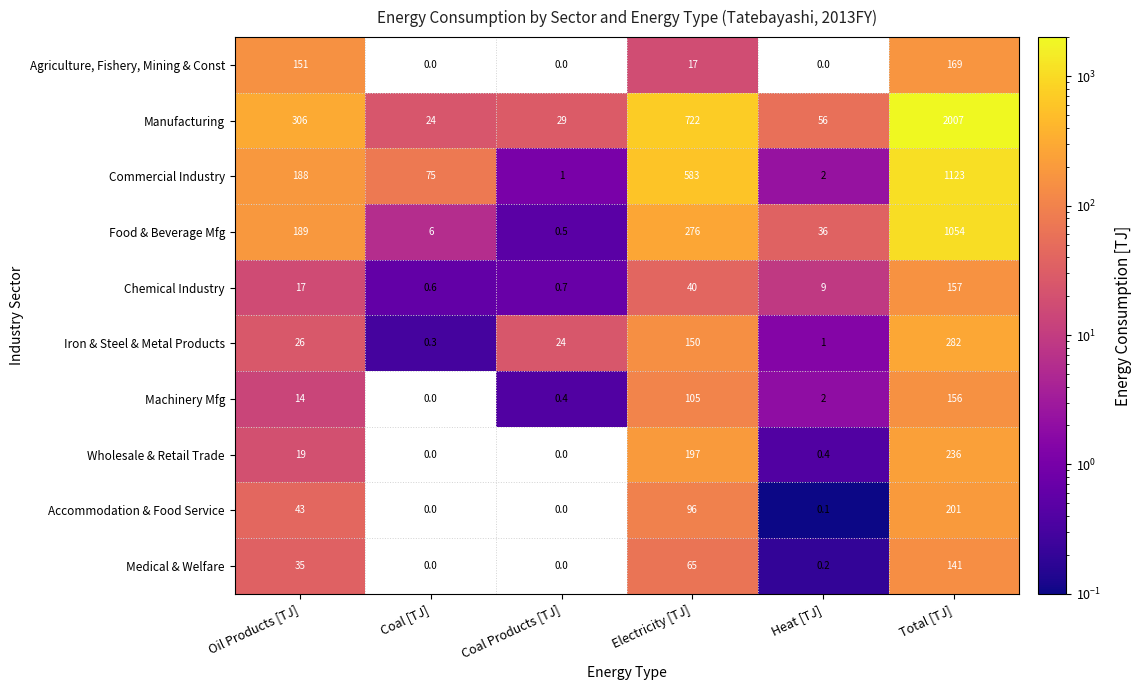

How many values in the Machinery Mfg series are below 14?

3